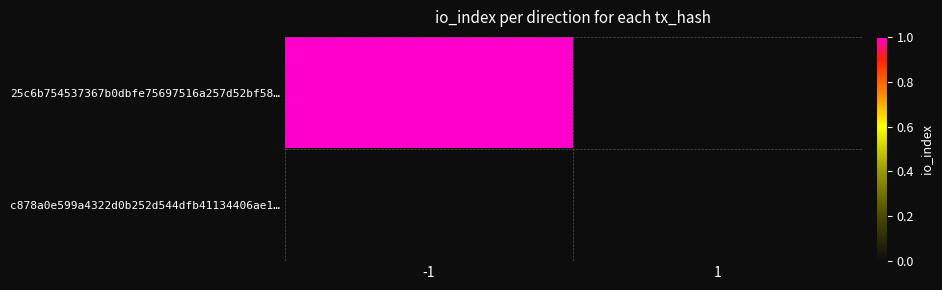

What is the spread (max minus min) of values at -1?

1